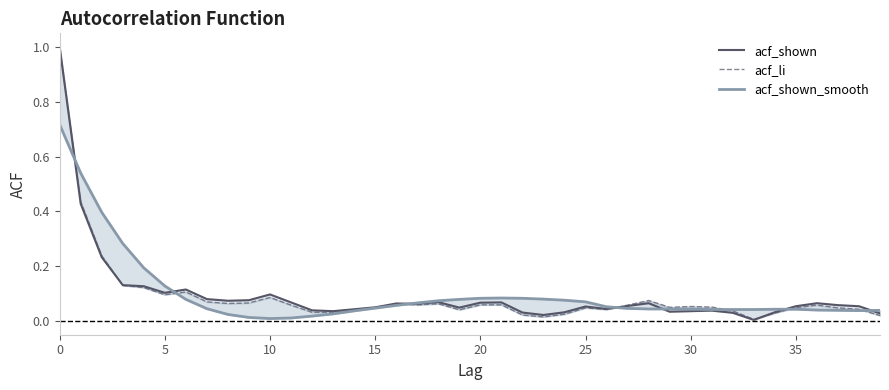

Is the value of acf_li at 16 greater than the value of acf_shown_smooth at 15?

No